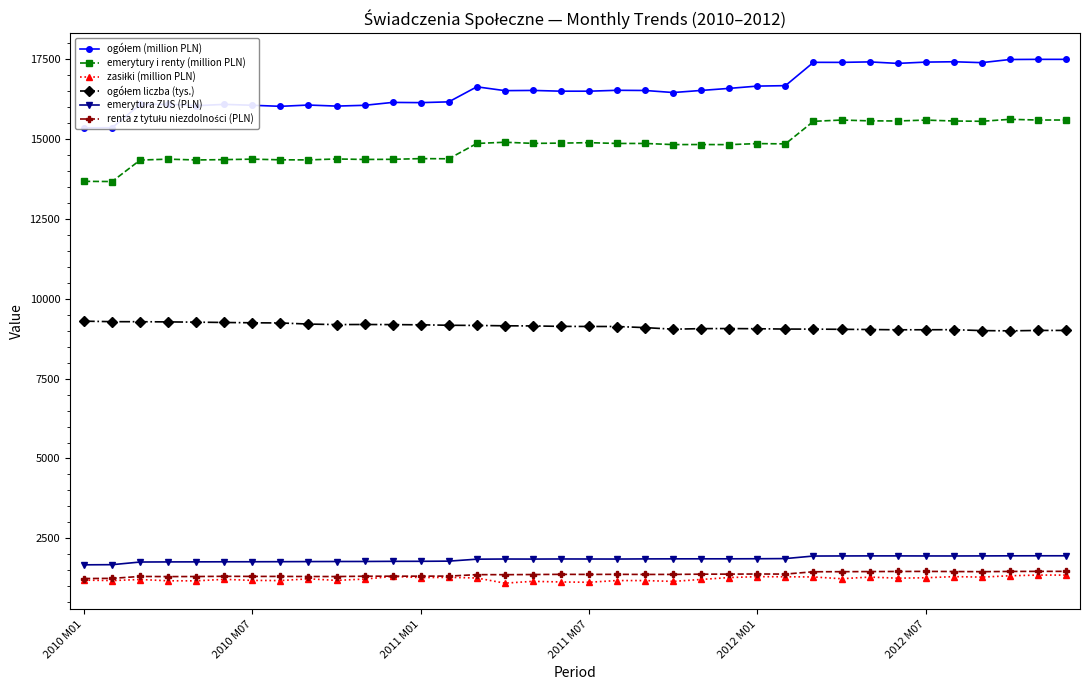

True or false: renta z tytułu niezdolności (PLN) and ogółem (million PLN) cross at least once.

False